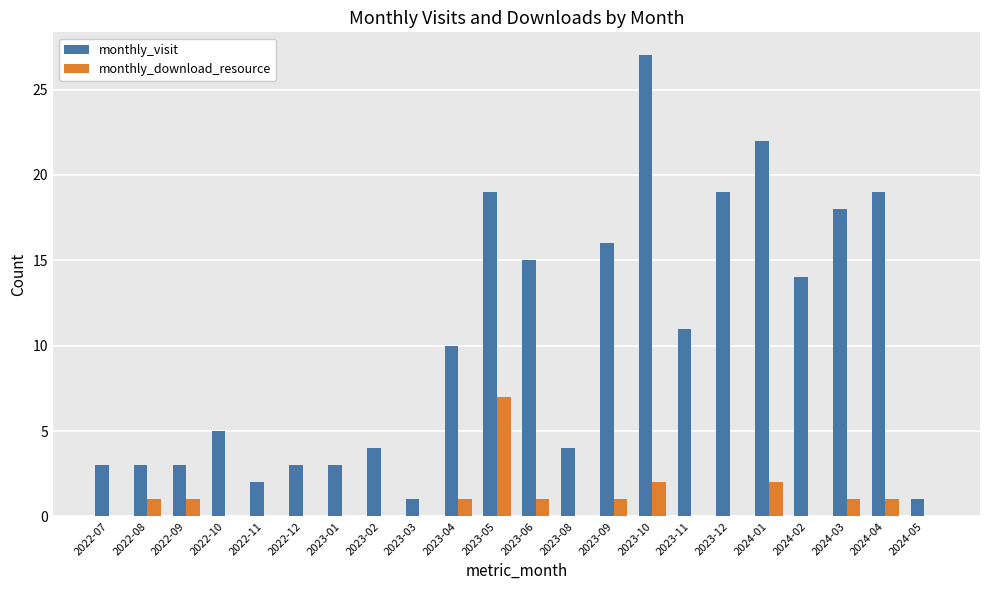

What is the sum of all monthly_visit values?

222